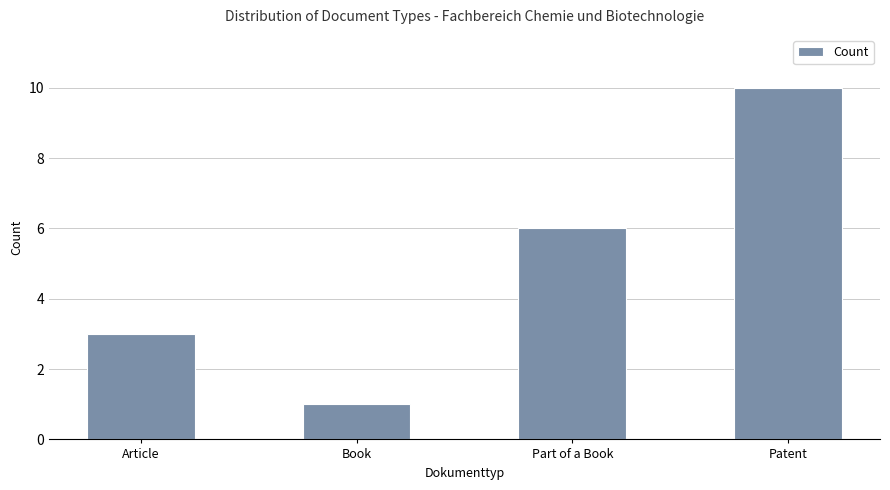

What is the smallest value displayed?

1